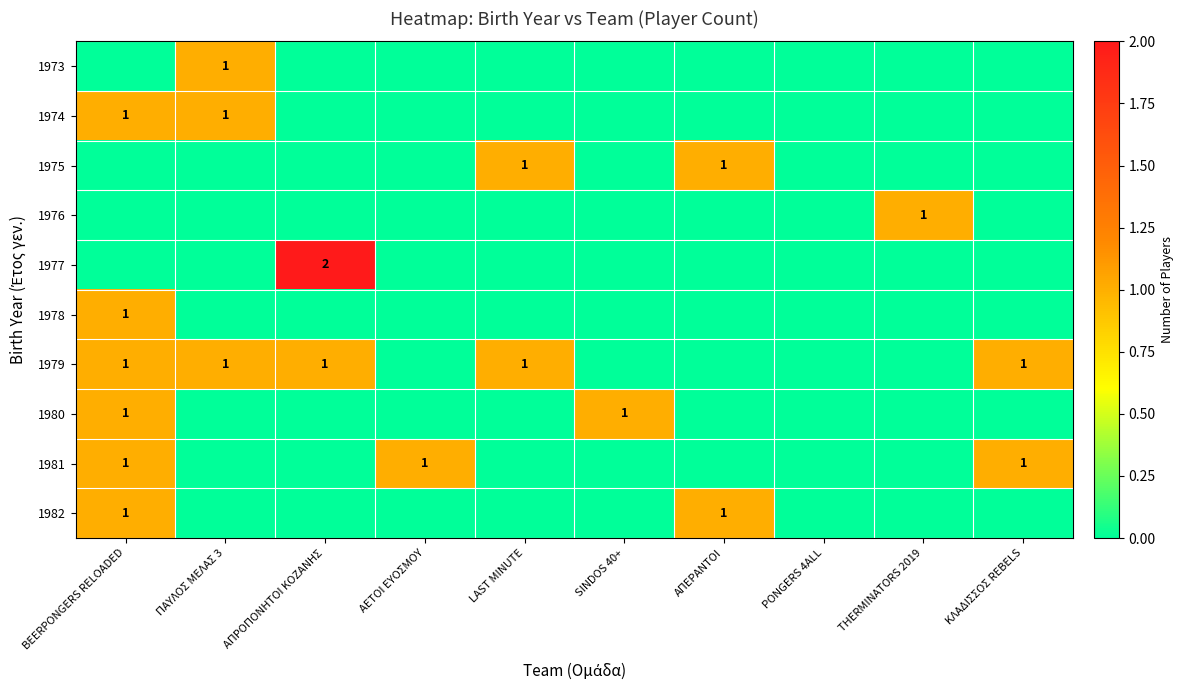

The 1982 series shows 1 at ΑΠΕΡΑΝΤΟΙ. True or false?

True